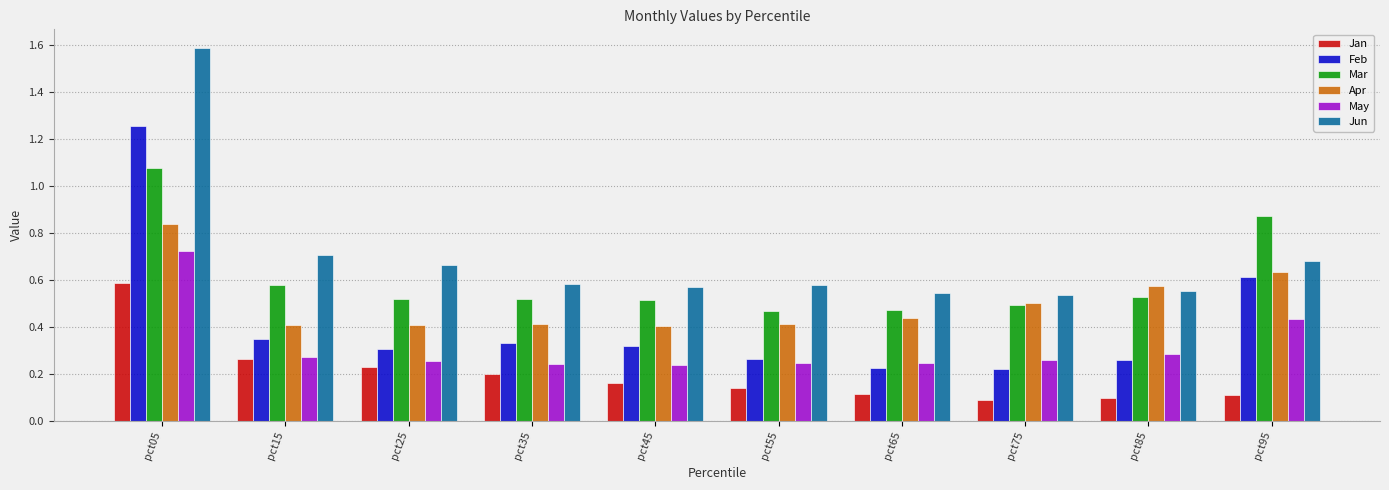

The Jan series shows 0.2 at pct95. True or false?

False